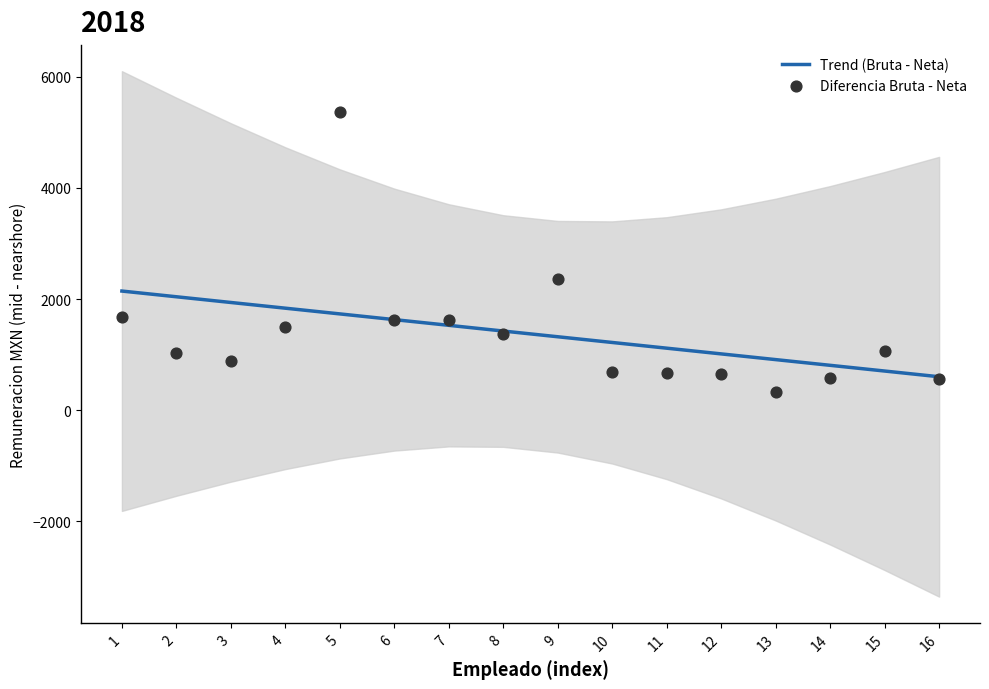

What are all the series names shown in the legend?

Trend (Bruta - Neta), Diferencia Bruta - Neta